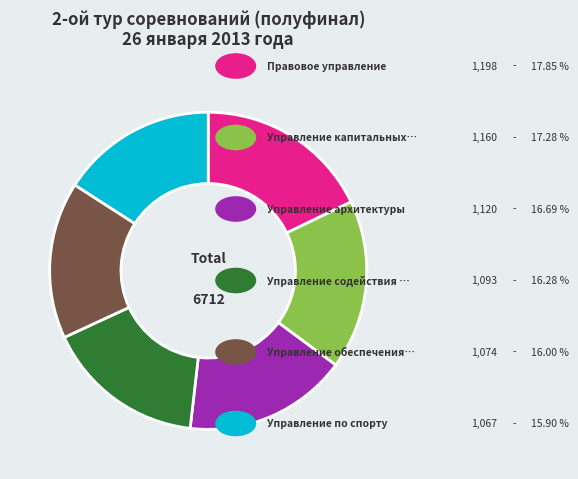

Does any single category account for the majority?

No